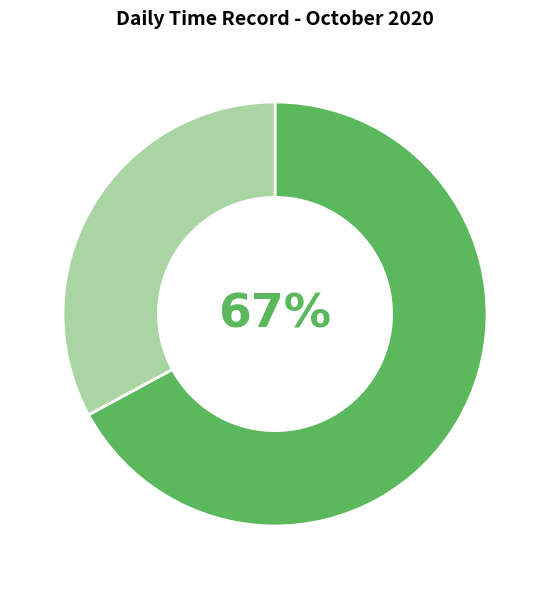

To the nearest percent, what is the difference between the largest and smallest slice percentages?

34%